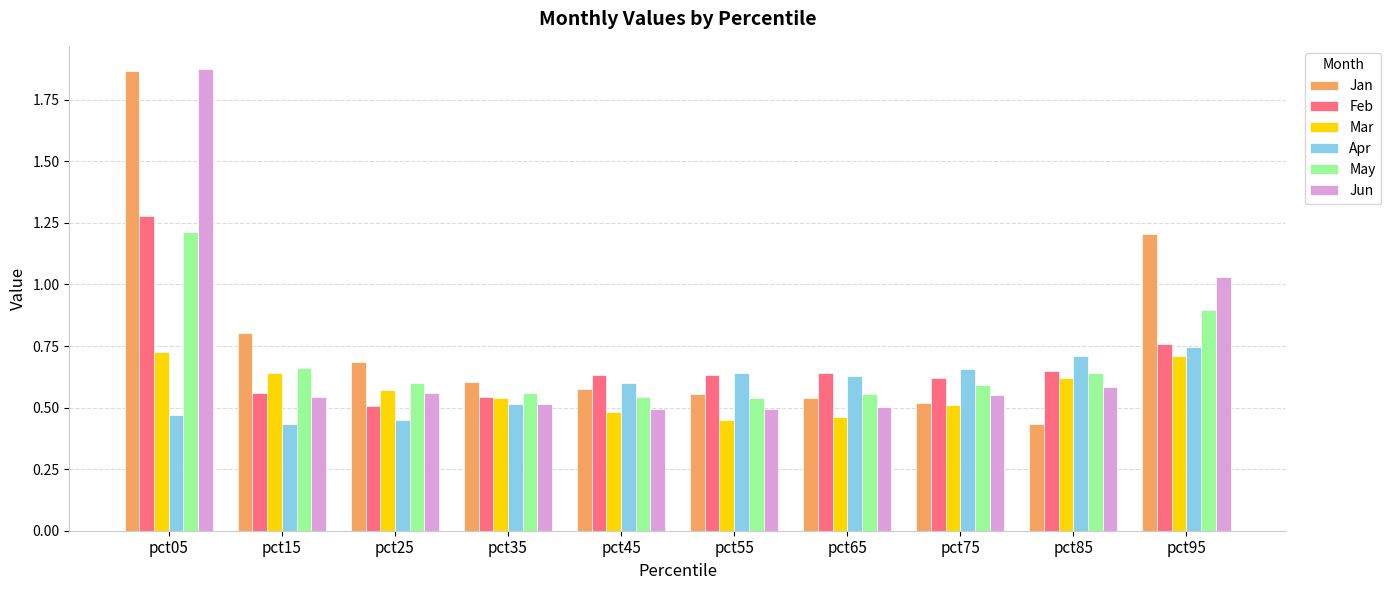

What is the sum of the May values at pct05 and pct25?

1.8